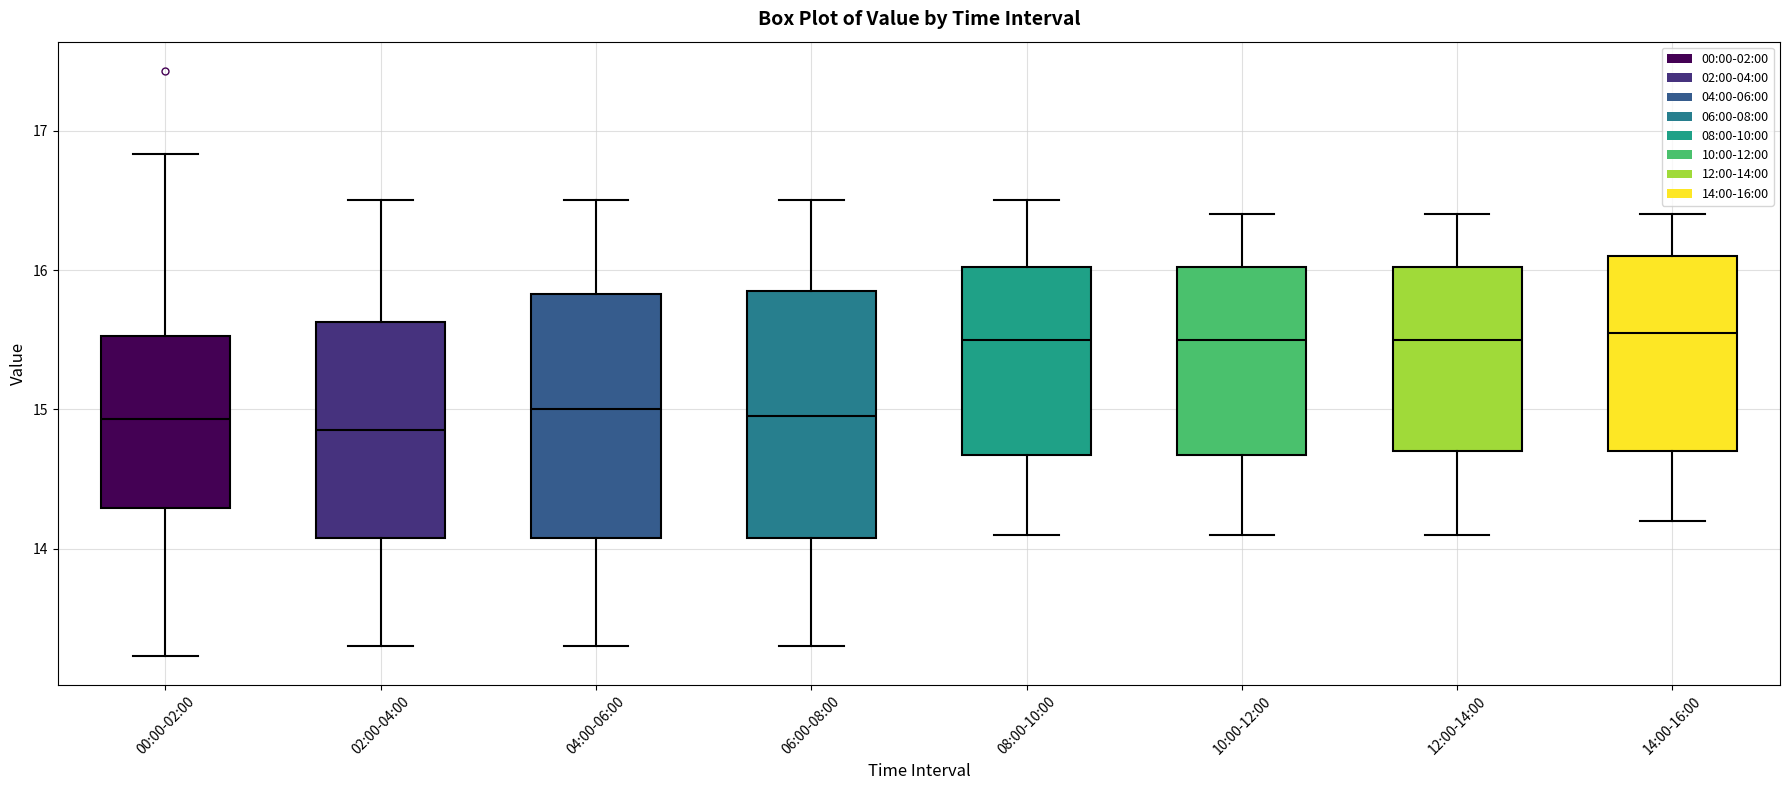

Where is the upper edge of the box for 04:00-06:00 on the y-axis? The values are not printed on the chart, so give them approximately, as read against the axis.

15.8